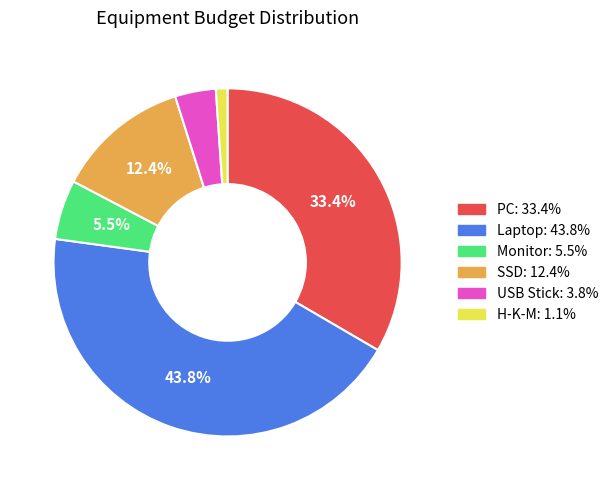

Is there any slice that represents more than half of the pie?

No